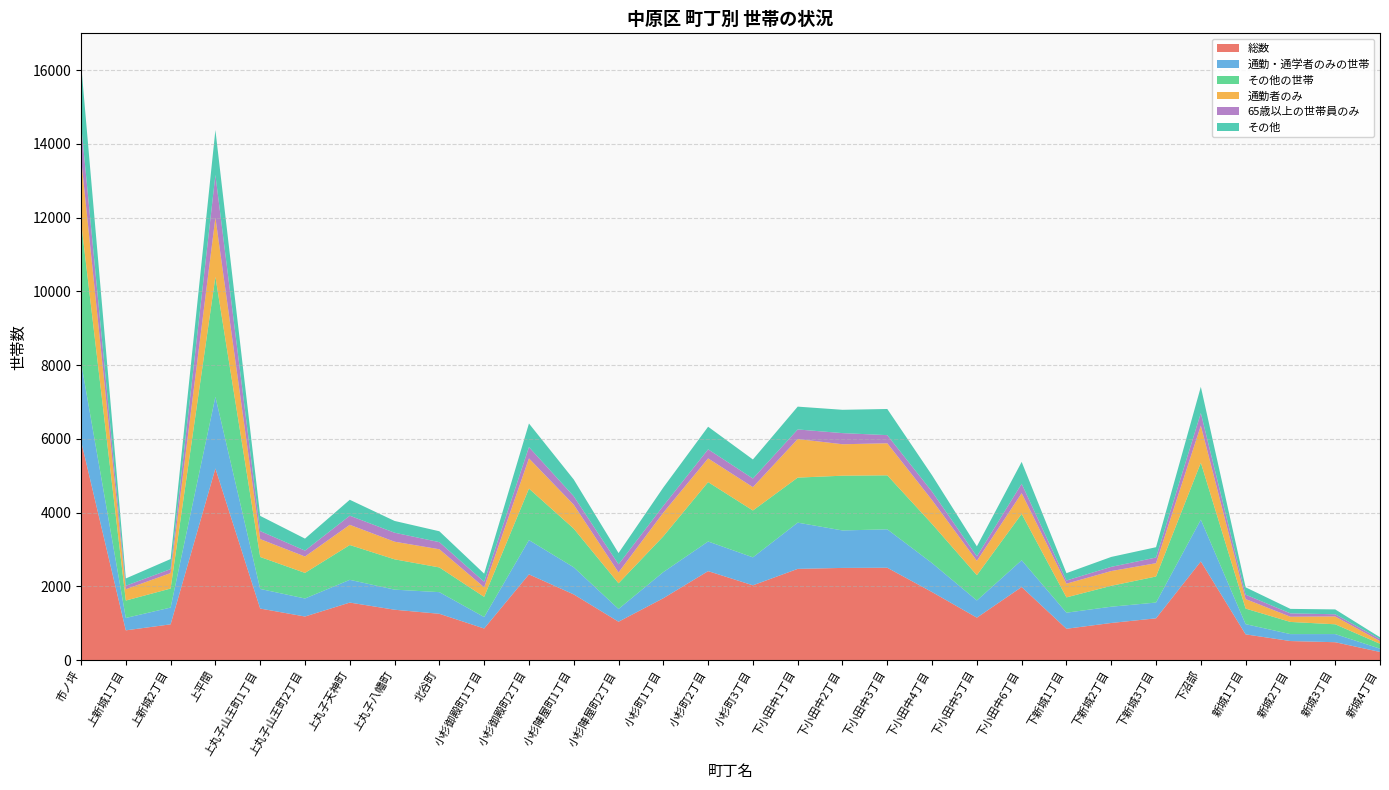

Reading right to left, what are all the values shown in this chart?

総数: 新城4丁目=222	新城3丁目=486	新城2丁目=518	新城1丁目=699	下沼部=2677	下新城3丁目=1134	下新城2丁目=1008	下新城1丁目=851	下小田中6丁目=1983	下小田中5丁目=1152	下小田中4丁目=1846	下小田中3丁目=2506	下小田中2丁目=2501	下小田中1丁目=2475	小杉町3丁目=2029	小杉町2丁目=2414	小杉町1丁目=1679	小杉陣屋町2丁目=1042	小杉陣屋町1丁目=1783	小杉御殿町2丁目=2326	小杉御殿町1丁目=858	北谷町=1257	上丸子八幡町=1367	上丸子天神町=1561	上丸子山王町2丁目=1183	上丸子山王町1丁目=1399	上平間=5198	上新城2丁目=971	上新城1丁目=808	市ノ坪=5948
通勤・通学者のみの世帯: 新城4丁目=89	新城3丁目=221	新城2丁目=188	新城1丁目=277	下沼部=1133	下新城3丁目=428	下新城2丁目=441	下新城1丁目=436	下小田中6丁目=727	下小田中5丁目=466	下小田中4丁目=786	下小田中3丁目=1042	下小田中2丁目=1016	下小田中1丁目=1254	小杉町3丁目=759	小杉町2丁目=804	小杉町1丁目=709	小杉陣屋町2丁目=346	小杉陣屋町1丁目=735	小杉御殿町2丁目=930	小杉御殿町1丁目=311	北谷町=587	上丸子八幡町=545	上丸子天神町=617	上丸子山王町2丁目=489	上丸子山王町1丁目=532	上平間=1944	上新城2丁目=455	上新城1丁目=336	市ノ坪=2135
その他の世帯: 新城4丁目=133	新城3丁目=265	新城2丁目=330	新城1丁目=422	下沼部=1544	下新城3丁目=706	下新城2丁目=567	下新城1丁目=415	下小田中6丁目=1256	下小田中5丁目=686	下小田中4丁目=1060	下小田中3丁目=1464	下小田中2丁目=1485	下小田中1丁目=1221	小杉町3丁目=1270	小杉町2丁目=1610	小杉町1丁目=970	小杉陣屋町2丁目=696	小杉陣屋町1丁目=1048	小杉御殿町2丁目=1396	小杉御殿町1丁目=547	北谷町=670	上丸子八幡町=822	上丸子天神町=944	上丸子山王町2丁目=694	上丸子山王町1丁目=867	上平間=3254	上新城2丁目=516	上新城1丁目=472	市ノ坪=3813
通勤者のみ: 新城4丁目=72	新城3丁目=213	新城2丁目=141	新城1丁目=258	下沼部=1006	下新城3丁目=361	下新城2丁目=400	下新城1丁目=371	下小田中6丁目=561	下小田中5丁目=389	下小田中4丁目=647	下小田中3丁目=869	下小田中2丁目=853	下小田中1丁目=1046	小杉町3丁目=634	小杉町2丁目=643	小杉町1丁目=642	小杉陣屋町2丁目=295	小杉陣屋町1丁目=649	小杉御殿町2丁目=819	小杉御殿町1丁目=258	北谷町=493	上丸子八幡町=478	上丸子天神町=548	上丸子山王町2丁目=444	上丸子山王町1丁目=485	上平間=1606	上新城2丁目=419	上新城1丁目=307	市ノ坪=1731
65歳以上の世帯員のみ: 新城4丁目=55	新城3丁目=59	新城2丁目=92	新城1丁目=120	下沼部=341	下新城3丁目=154	下新城2丁目=114	下新城1丁目=87	下小田中6丁目=257	下小田中5丁目=122	下小田中4丁目=230	下小田中3丁目=221	下小田中2丁目=302	下小田中1丁目=260	小杉町3丁目=234	小杉町2丁目=246	小杉町1丁目=185	小杉陣屋町2丁目=220	小杉陣屋町1丁目=230	小杉御殿町2丁目=307	小杉御殿町1丁目=151	北谷町=193	上丸子八幡町=244	上丸子天神町=247	上丸子山王町2丁目=160	上丸子山王町1丁目=218	上平間=1158	上新城2丁目=108	上新城1丁目=94	市ノ坪=929
その他: 新城4丁目=49	新城3丁目=132	新城2丁目=121	新城1丁目=199	下沼部=711	下新城3丁目=280	下新城2丁目=269	下新城1丁目=199	下小田中6丁目=593	下小田中5丁目=271	下小田中4丁目=443	下小田中3丁目=709	下小田中2丁目=632	下小田中1丁目=619	小杉町3丁目=516	小杉町2丁目=613	小杉町1丁目=497	小杉陣屋町2丁目=305	小杉陣屋町1丁目=454	小杉御殿町2丁目=640	小杉御殿町1丁目=220	北谷町=295	上丸子八幡町=319	上丸子天神町=432	上丸子山王町2丁目=326	上丸子山王町1丁目=411	上平間=1217	上新城2丁目=273	上新城1丁目=198	市ノ坪=1633